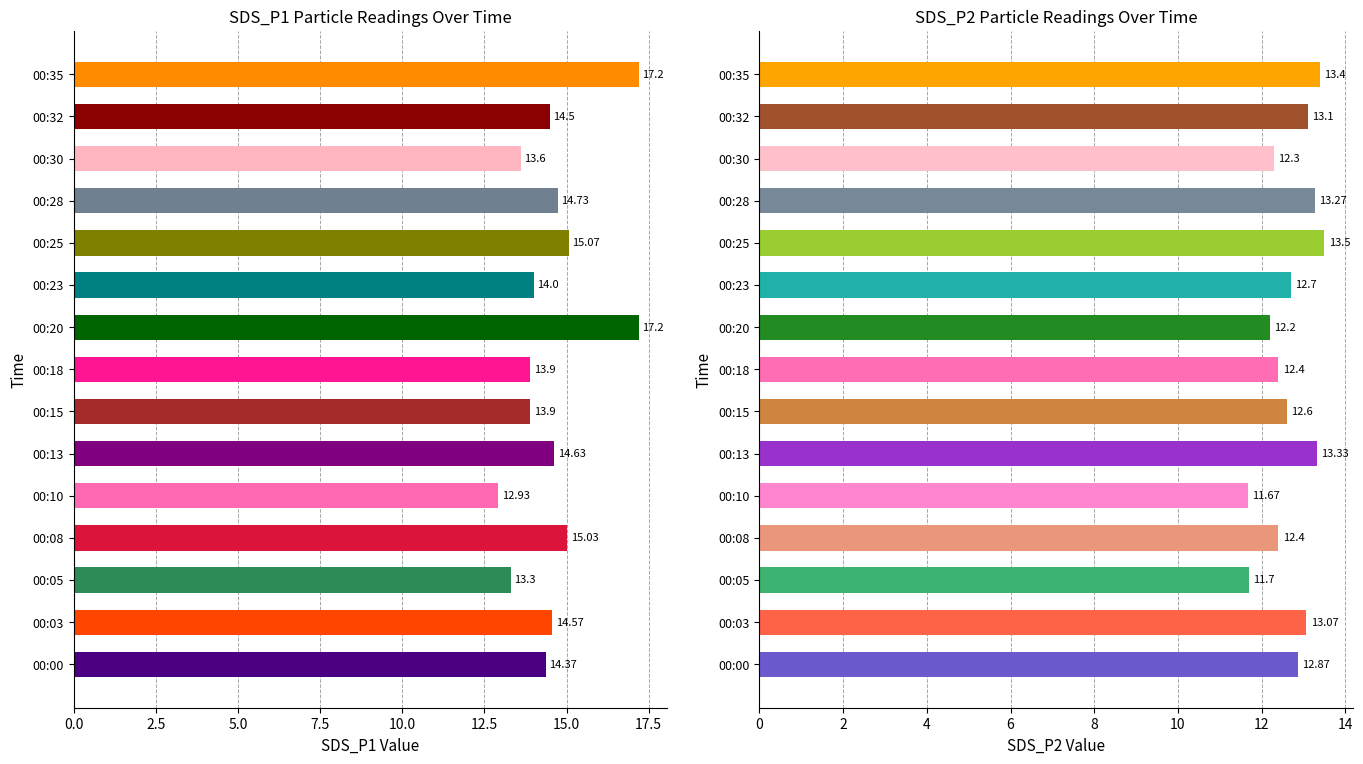

Rank the series by their average value, from highest to lowest.

SDS_P1, SDS_P2